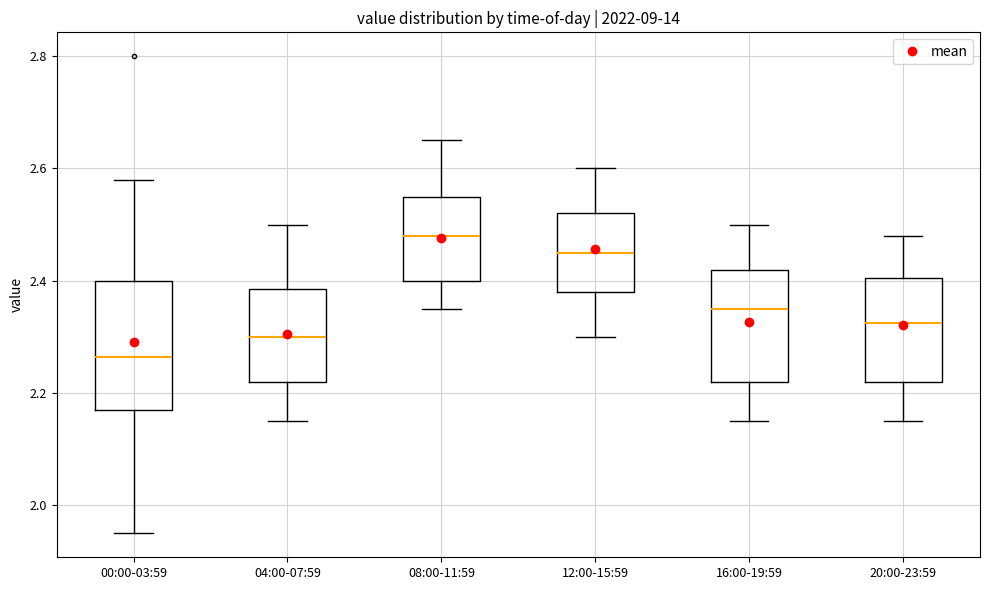

Reading left to right, transcribe this box plot: for each box, give where its median line is, the range the box spans, and where its two whiskers end, as read against the y-axis. The values are not printed on the chart, so give them approximately, as read against the axis.

00:00-03:59: median 2.26, box 2.18 to 2.40, whiskers 1.96 to 2.58
04:00-07:59: median 2.30, box 2.22 to 2.38, whiskers 2.16 to 2.50
08:00-11:59: median 2.48, box 2.40 to 2.56, whiskers 2.36 to 2.66
12:00-15:59: median 2.46, box 2.38 to 2.52, whiskers 2.30 to 2.60
16:00-19:59: median 2.36, box 2.22 to 2.42, whiskers 2.16 to 2.50
20:00-23:59: median 2.32, box 2.22 to 2.40, whiskers 2.16 to 2.48